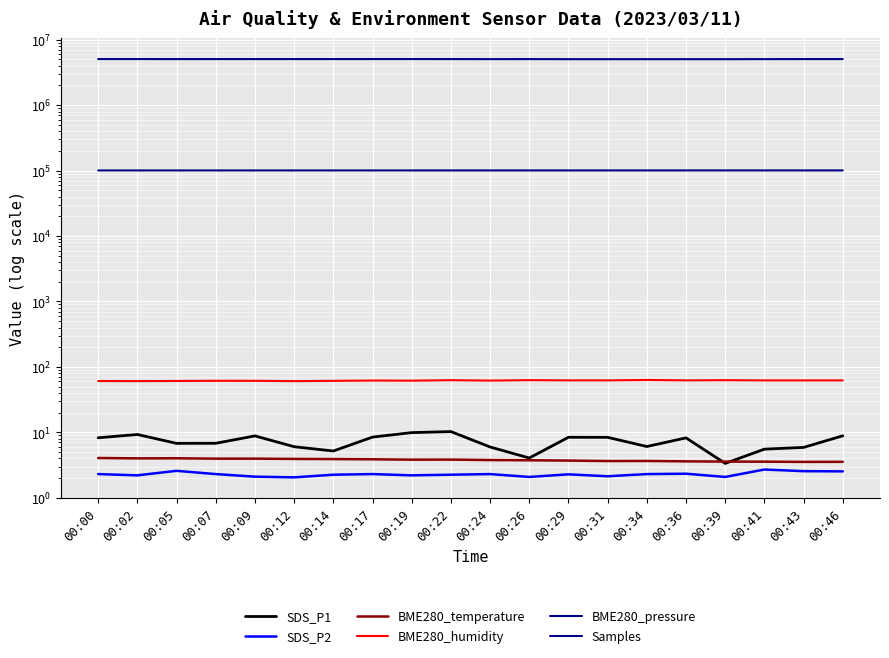

The SDS_P2 series shows 2.5 at 00:43. True or false?

True